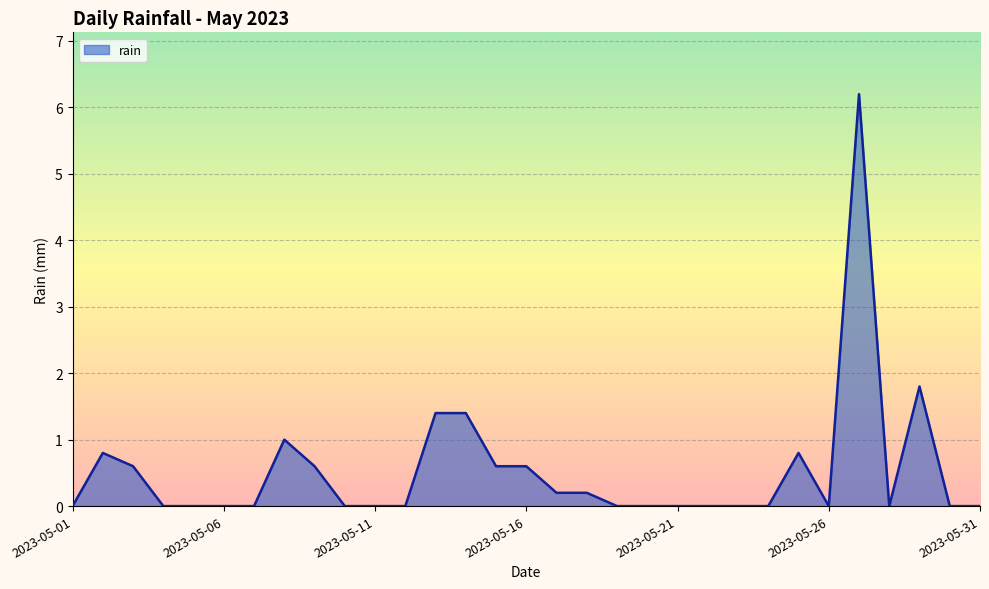

What is the average value?

0.5